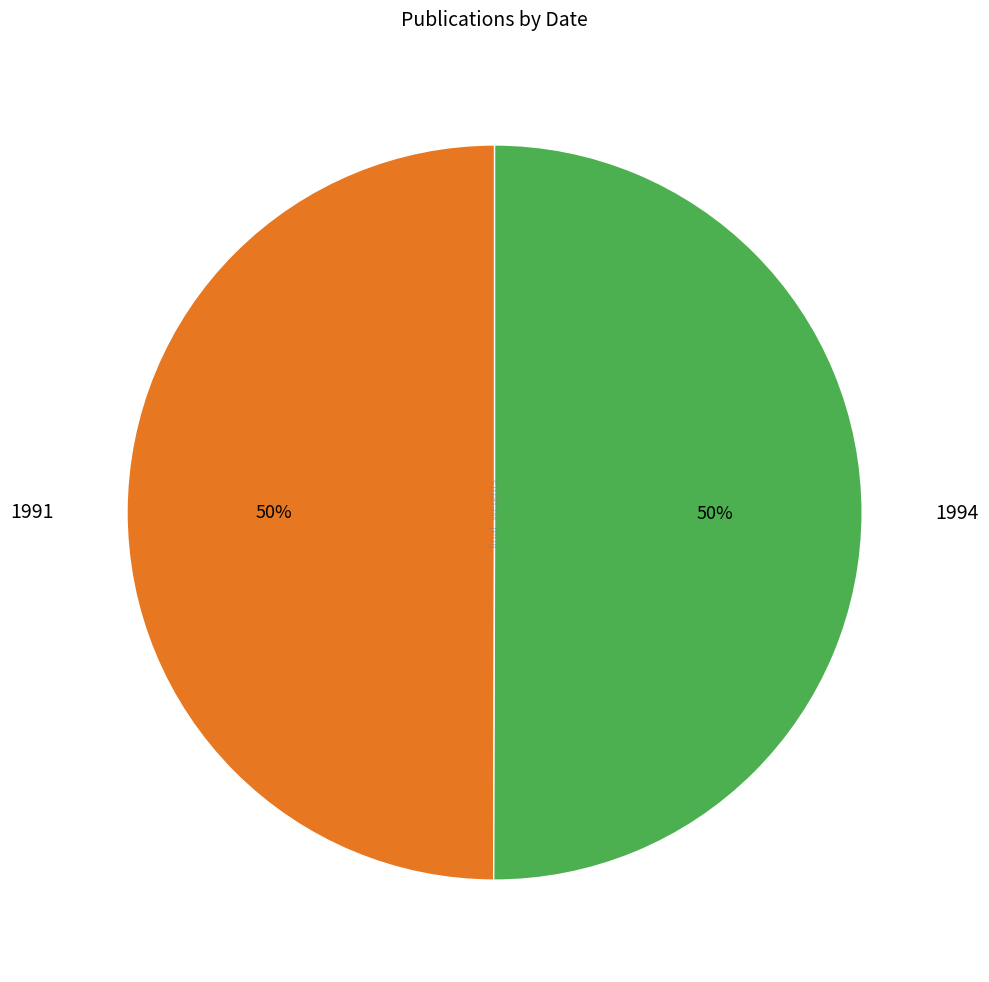

Count the number of slices in the pie.

2